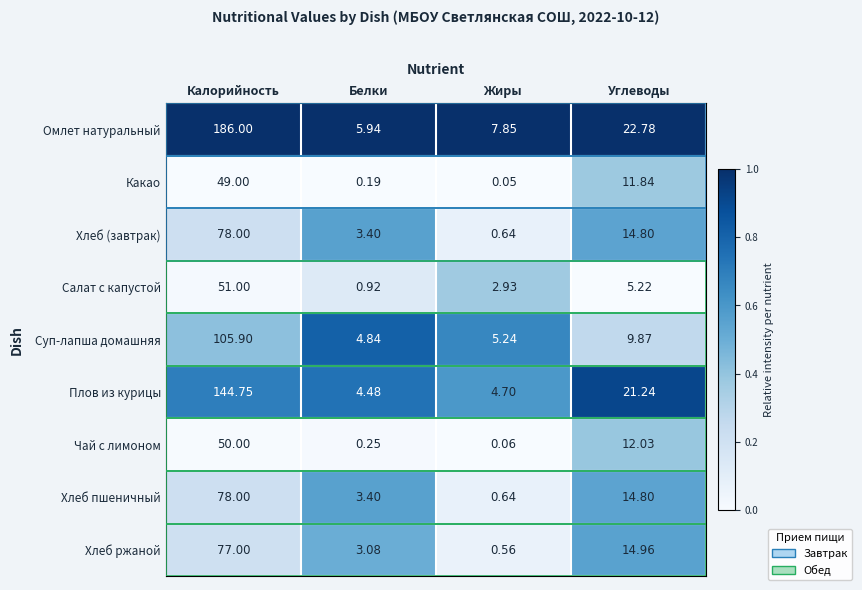

At which label does Суп-лапша домашняя reach its minimum?

Белки